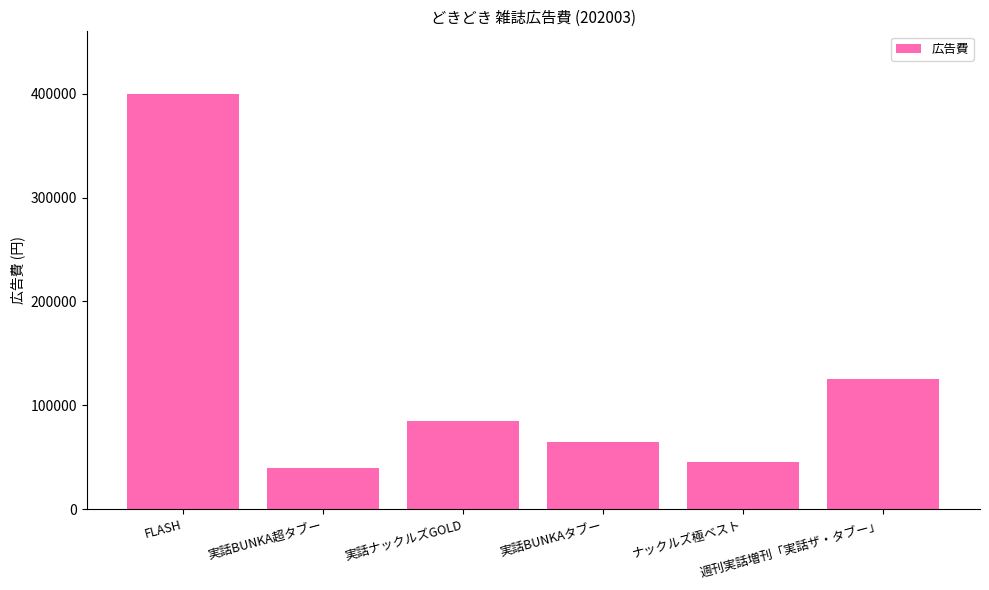

Which has a higher value, 実話BUNKA超タブー or ナックルズ極ベスト?

ナックルズ極ベスト